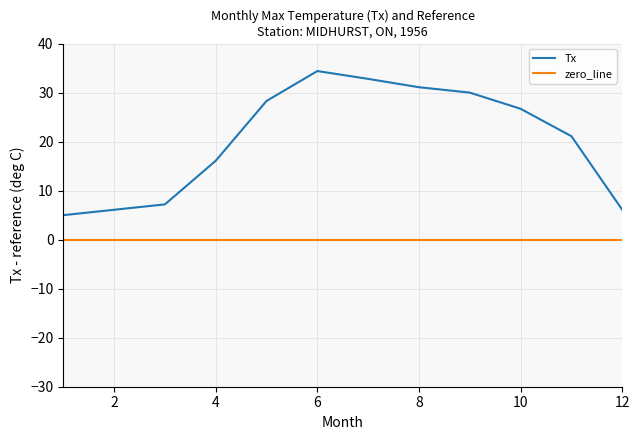

True or false: Tx has more than 2 points higher than both neighbors.

False